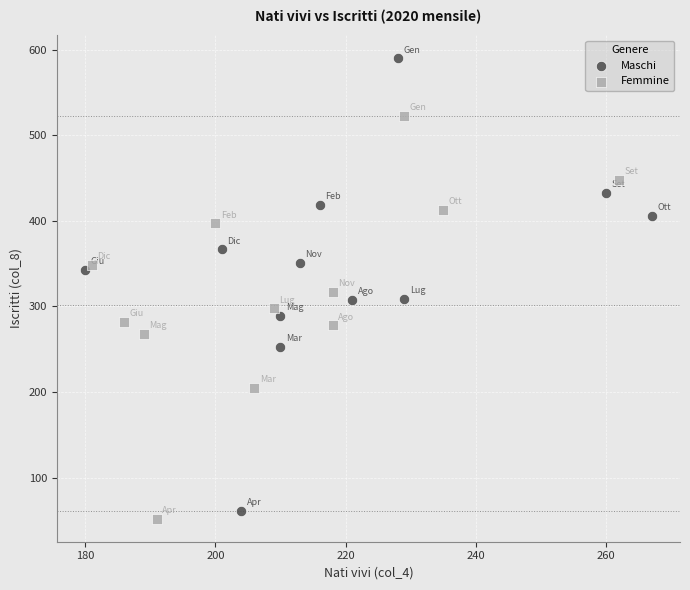

What are all the series names shown in the legend?

Maschi, Femmine